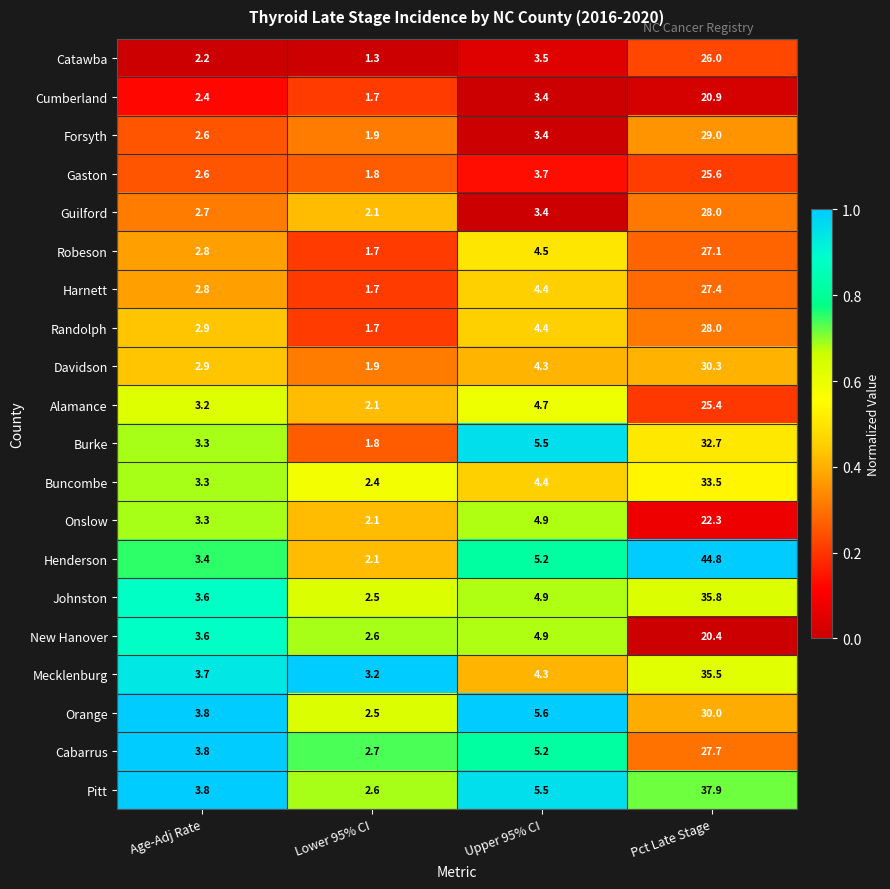

What is the difference between the maximum and minimum values in the Randolph series?

26.3